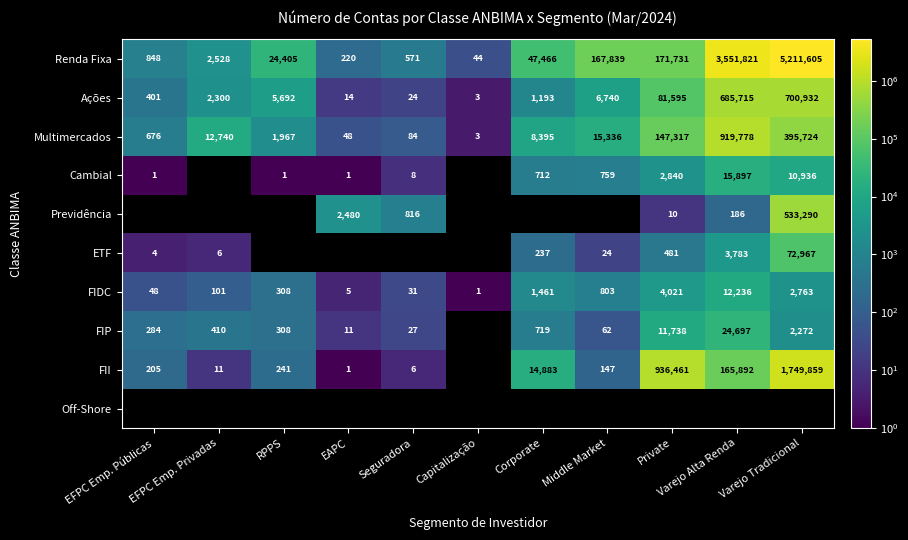

At which label does Multimercados reach its peak?

Varejo Alta Renda